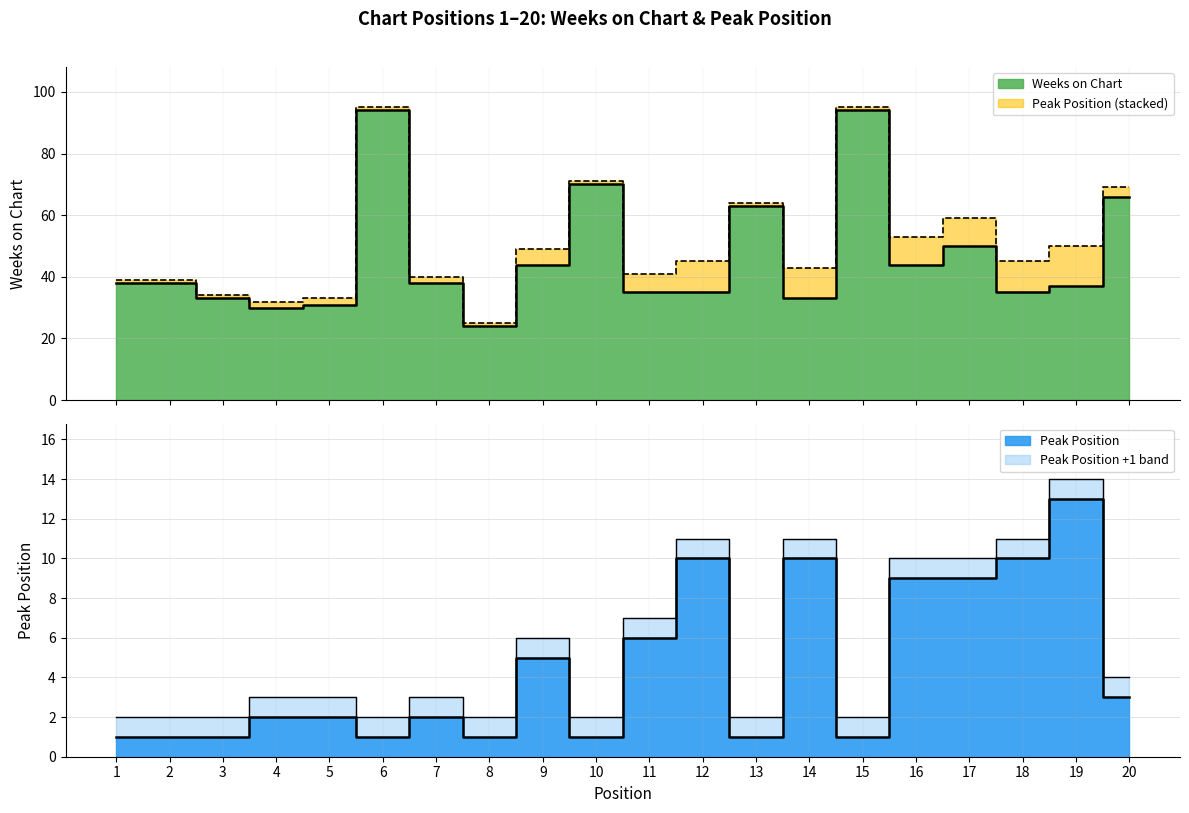

Which series has the largest total across all categories?

Weeks on Chart